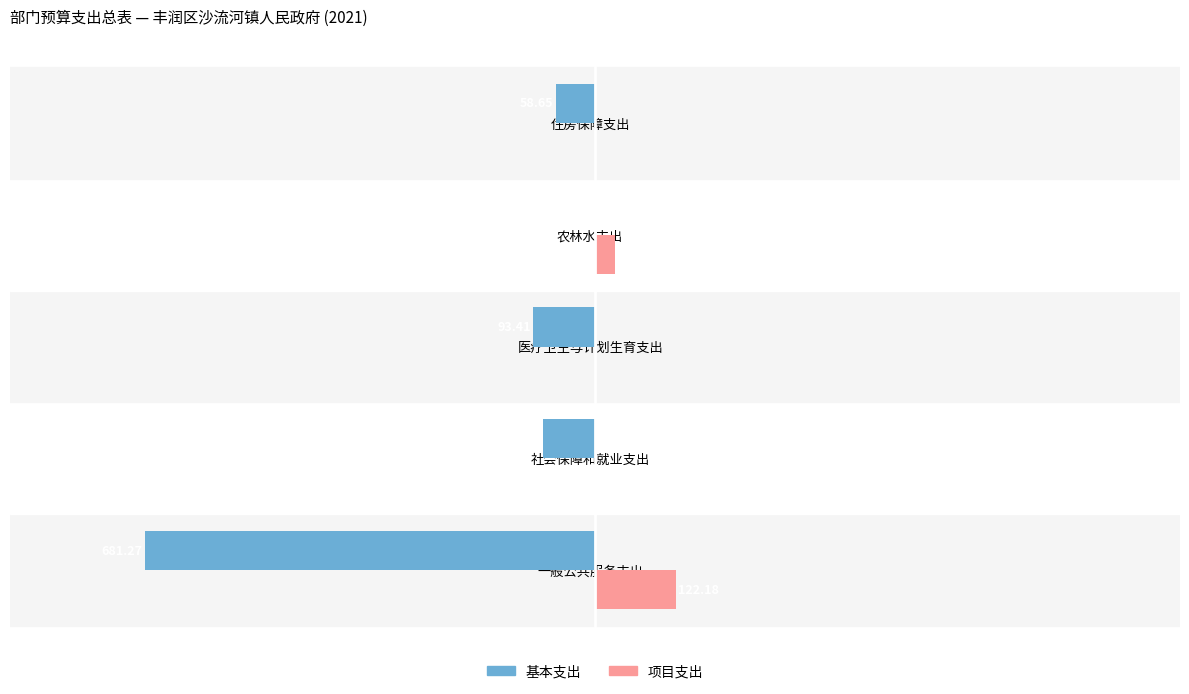

What are all the series names shown in the legend?

基本支出, 项目支出